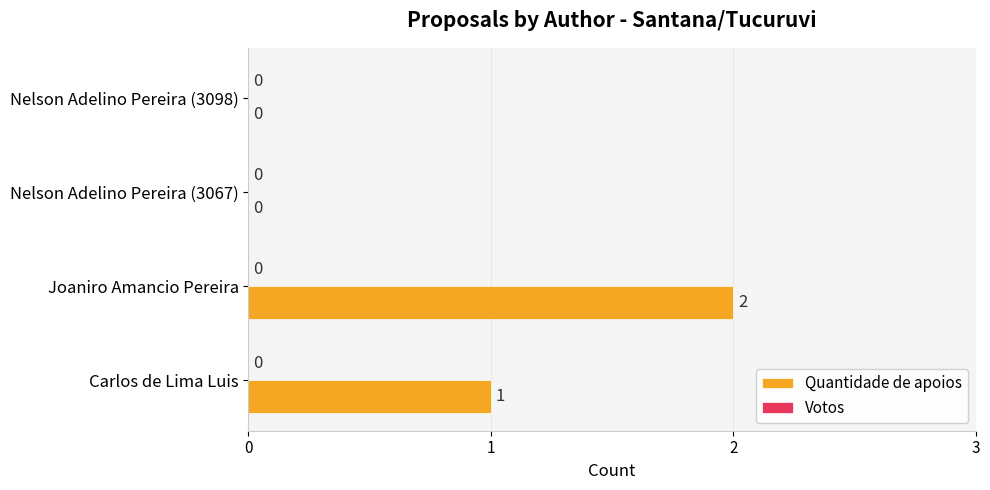

Count the number of categories in the chart.

4